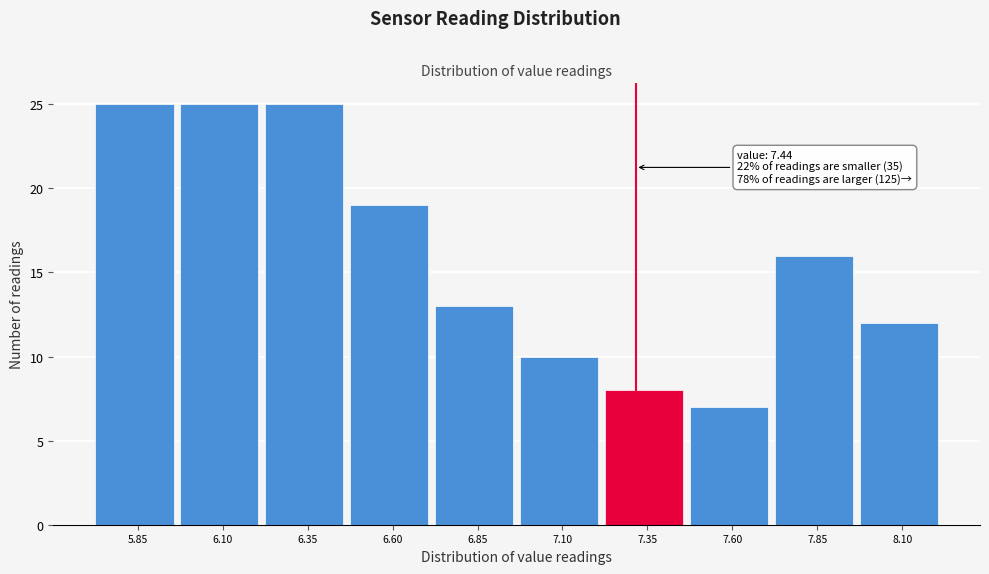

Reading right to left, what are all the values shown in this chart?

8.10=12	7.85=16	7.60=7	7.35=8	7.10=10	6.85=13	6.60=19	6.35=25	6.10=25	5.85=25